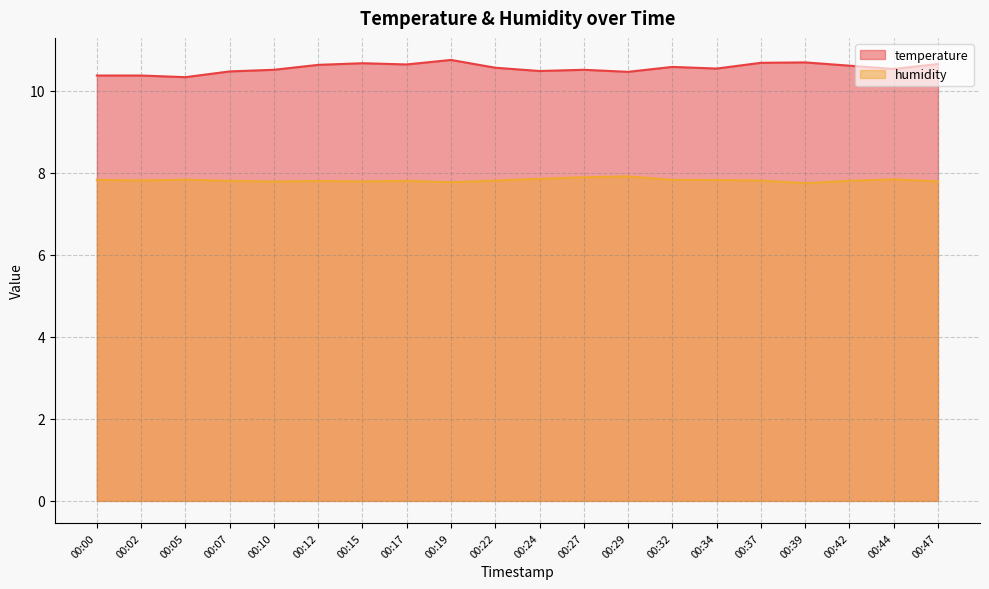

Is it true that temperature equals 10.7 at 00:37?

True